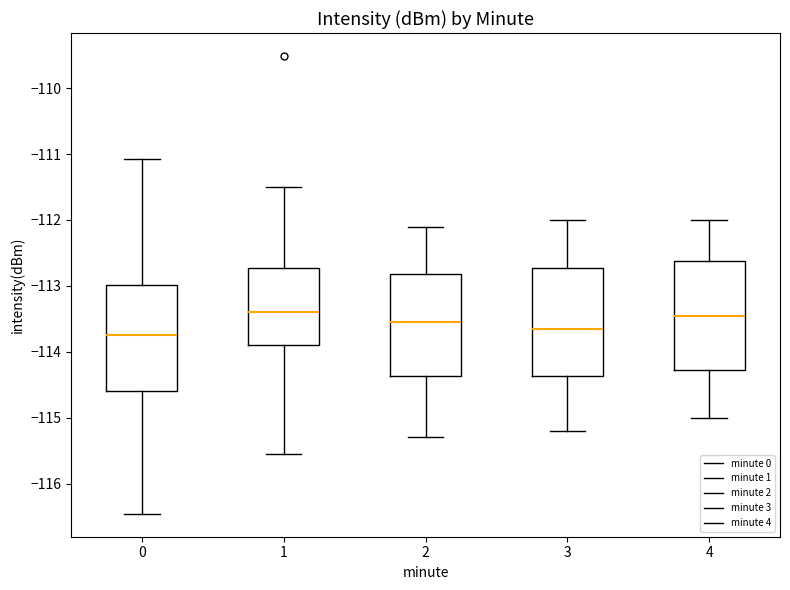

Where is the upper edge of the box at x = 3 on the y-axis? The values are not printed on the chart, so give them approximately, as read against the axis.

-112.7